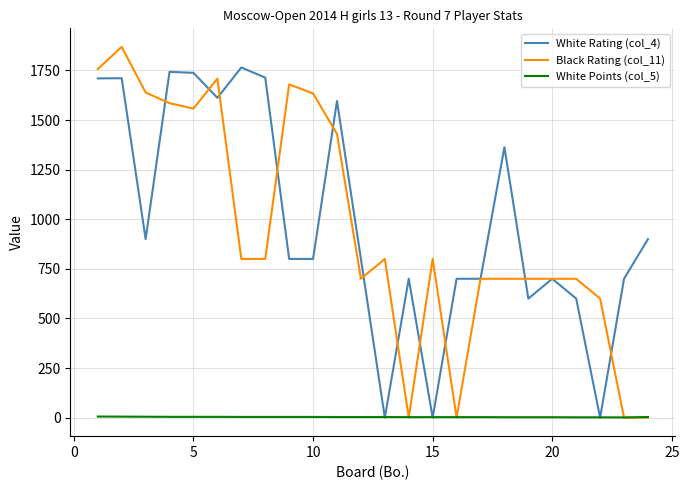

How many lines are shown in the chart?

3